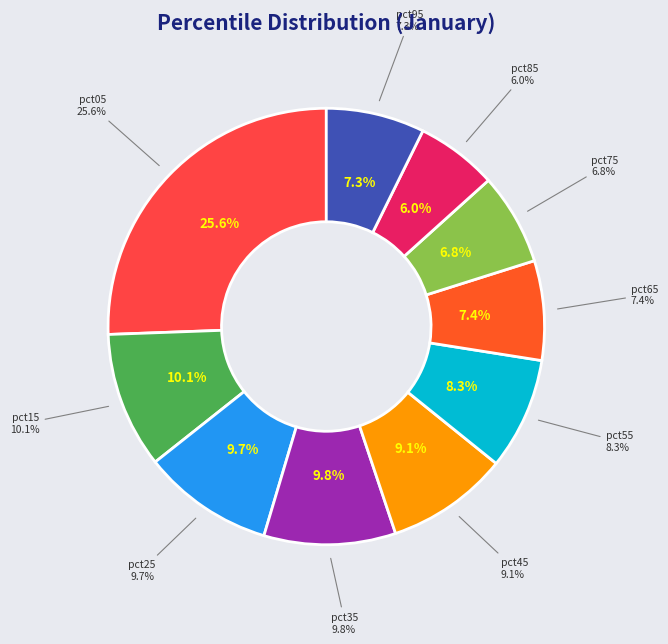

Count the number of slices in the pie.

10